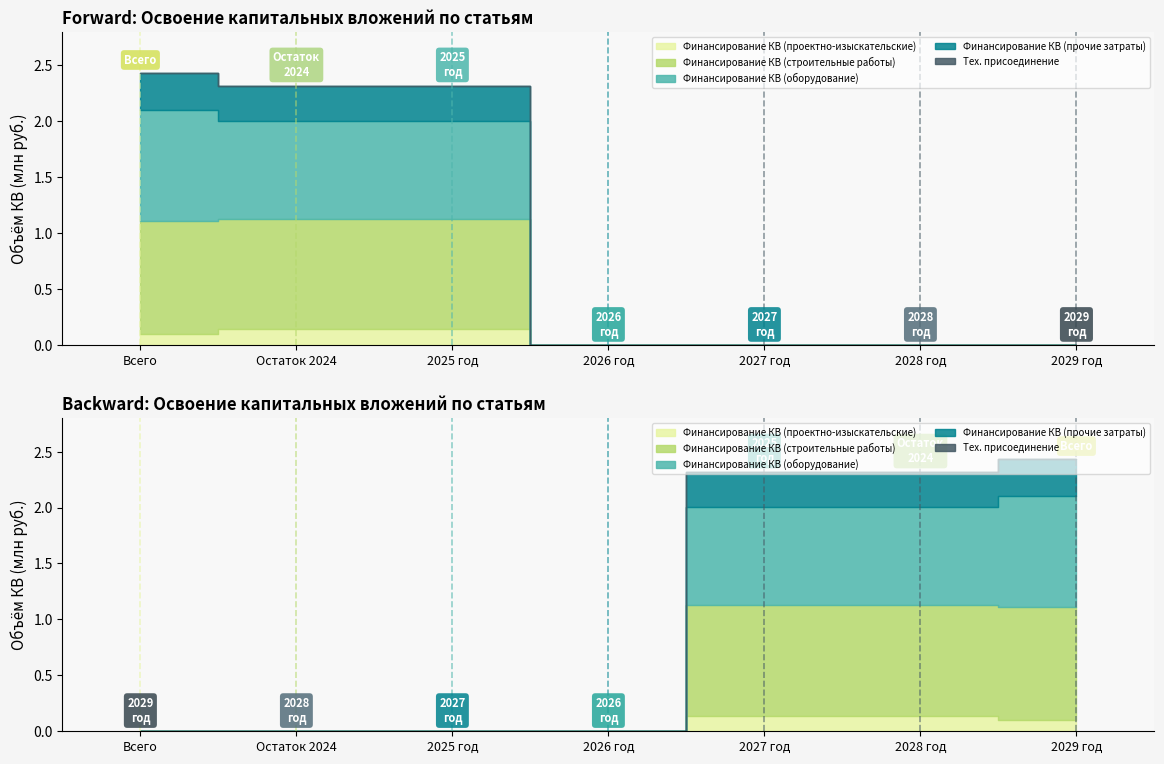

What position from the right is Всего?

7